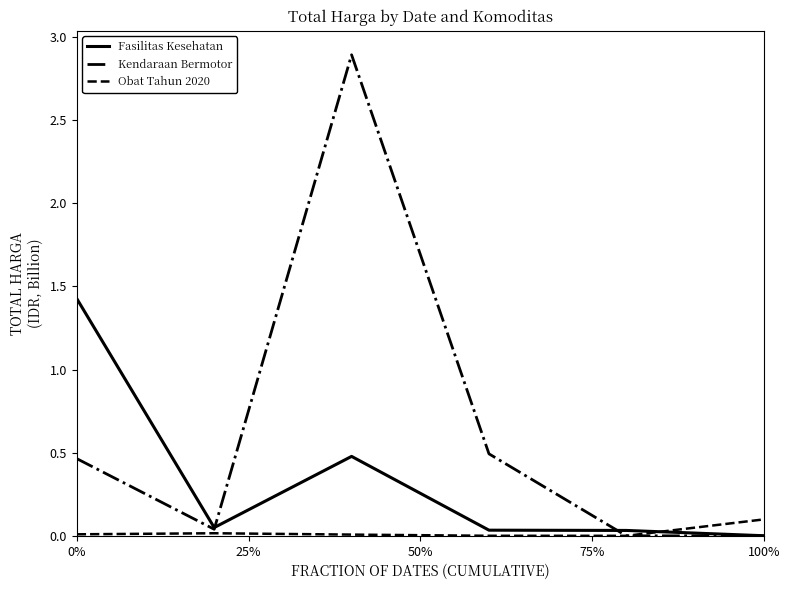

Which series has the largest total across all categories?

Kendaraan Bermotor